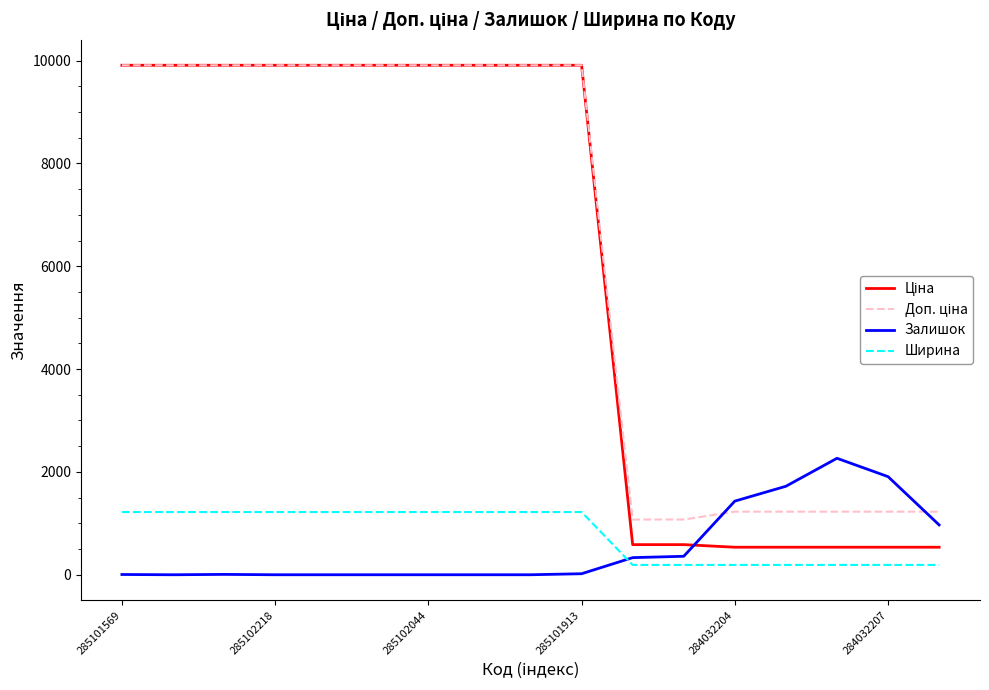

What is the greatest value displayed?

9908.5